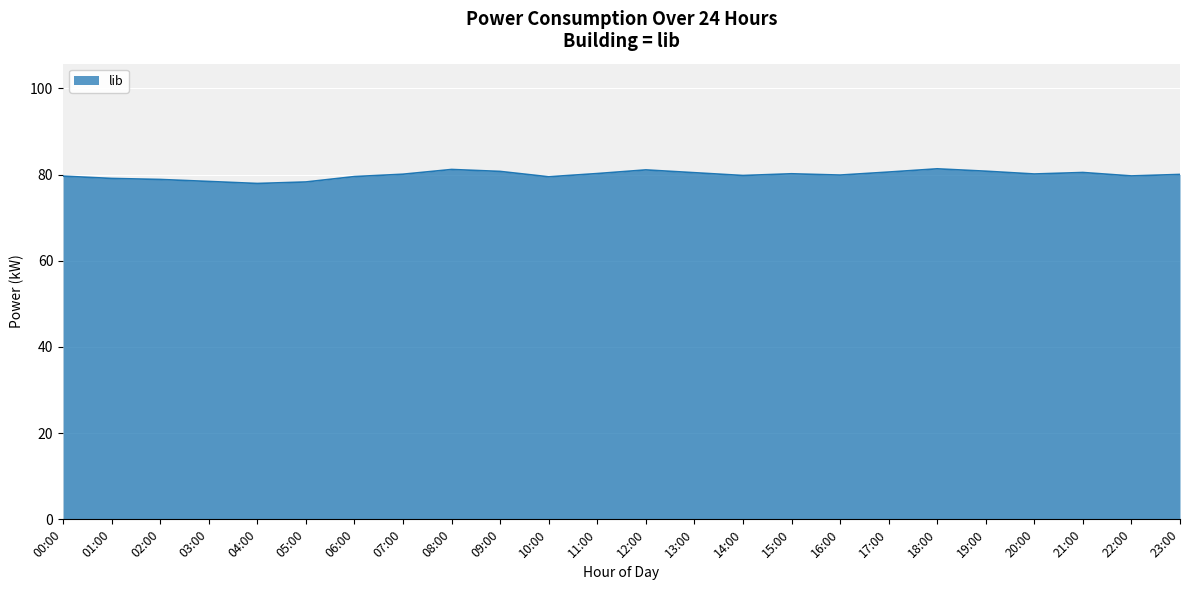

What is the minimum value shown in the chart?

78.0